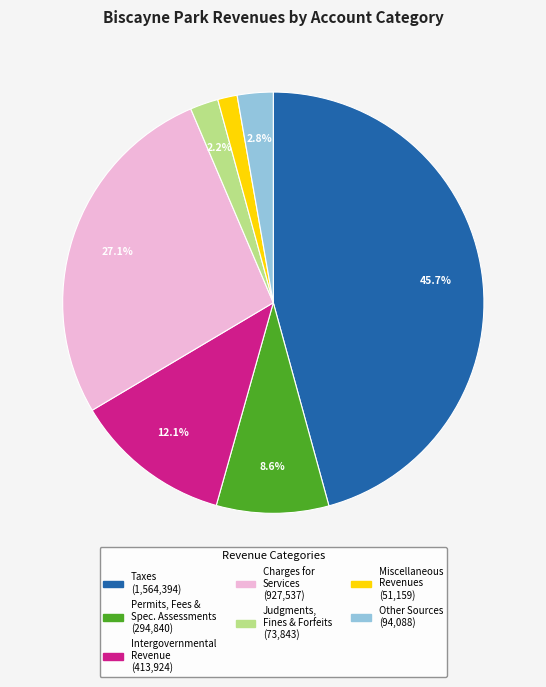

Is there a majority slice in this chart?

No